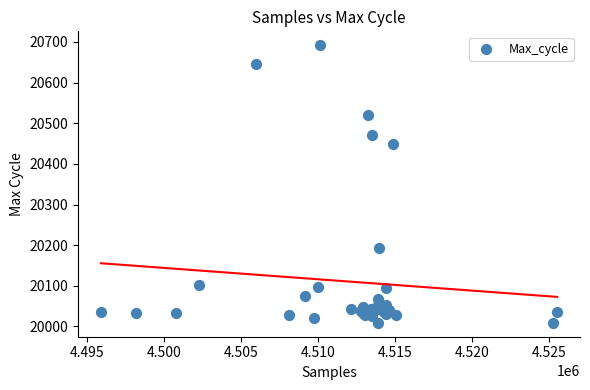

What Y value in the scatter plot is closest to 20350?

20448